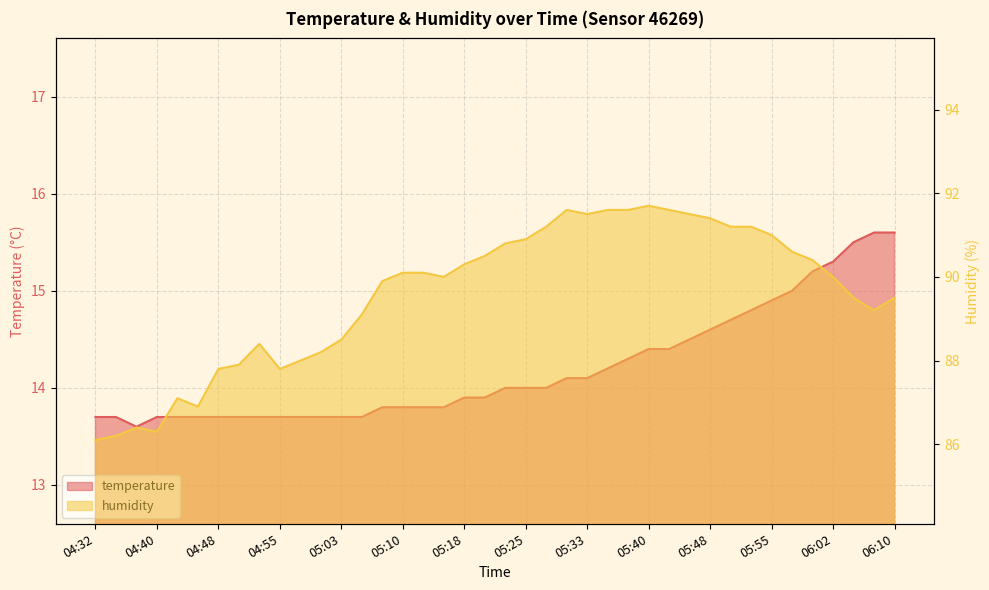

At 06:07, list the series in order from smallest to largest.

temperature, humidity